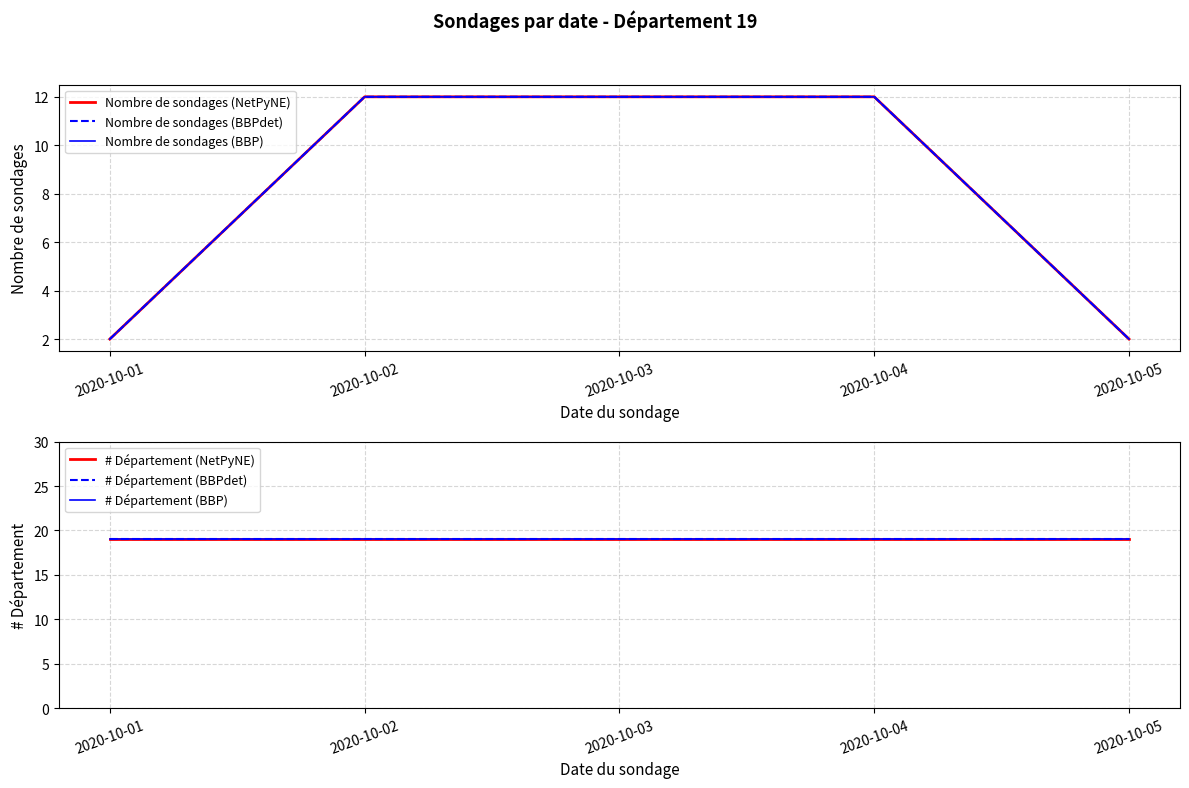

What is the value of the Nombre de sondages (BBP) point at the 2nd from the left?

12